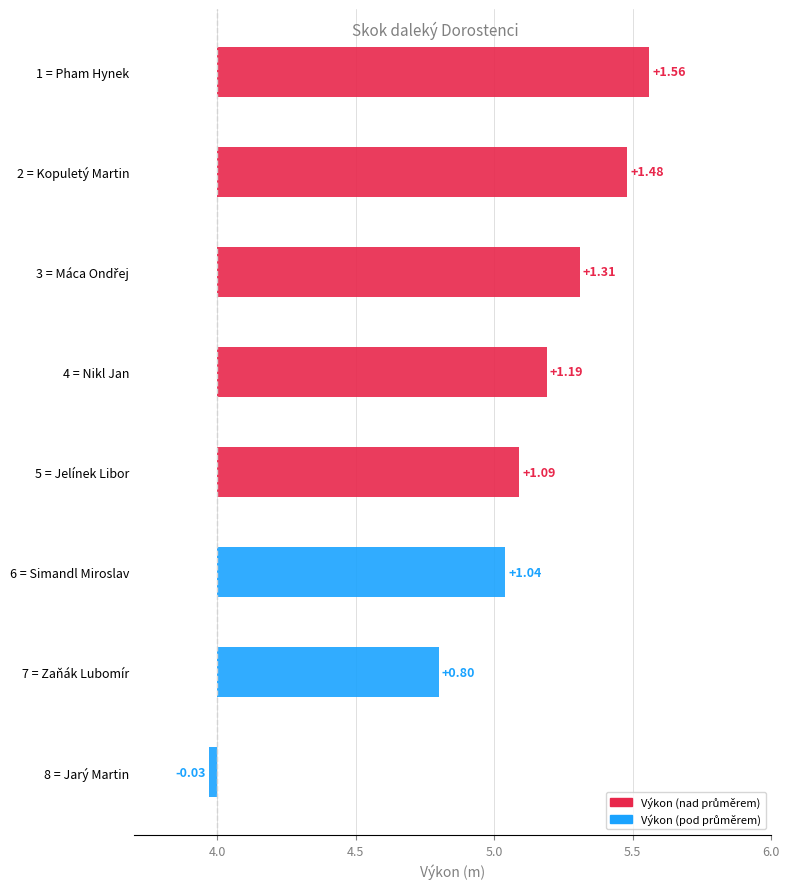

What is the difference between the second highest and second lowest values?

0.7